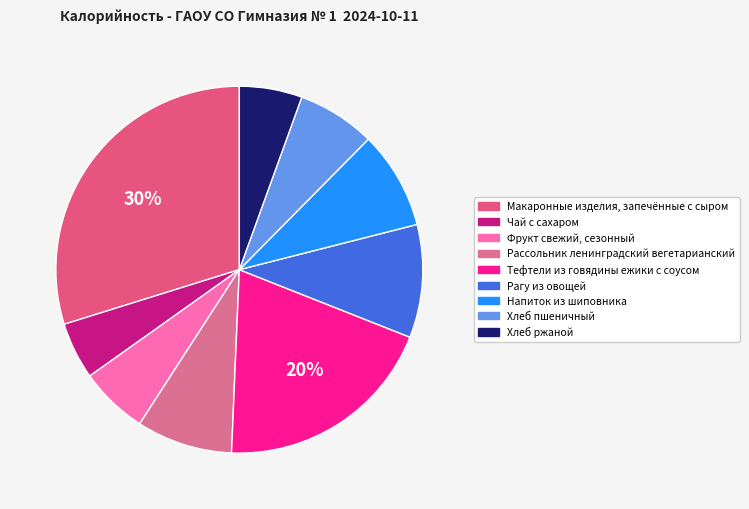

To the nearest percent, what is the average slice percentage?

11%